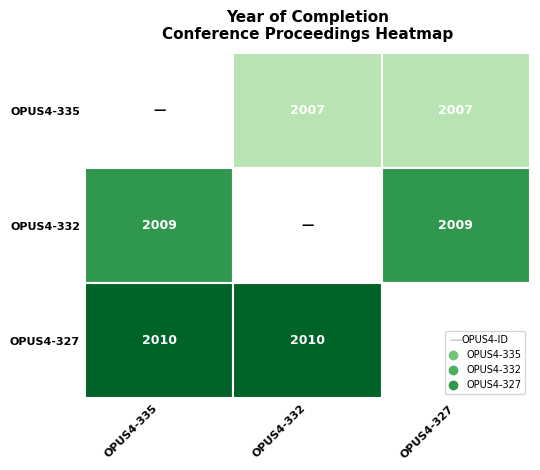

At which category is the sum across all series the highest?

OPUS4-335